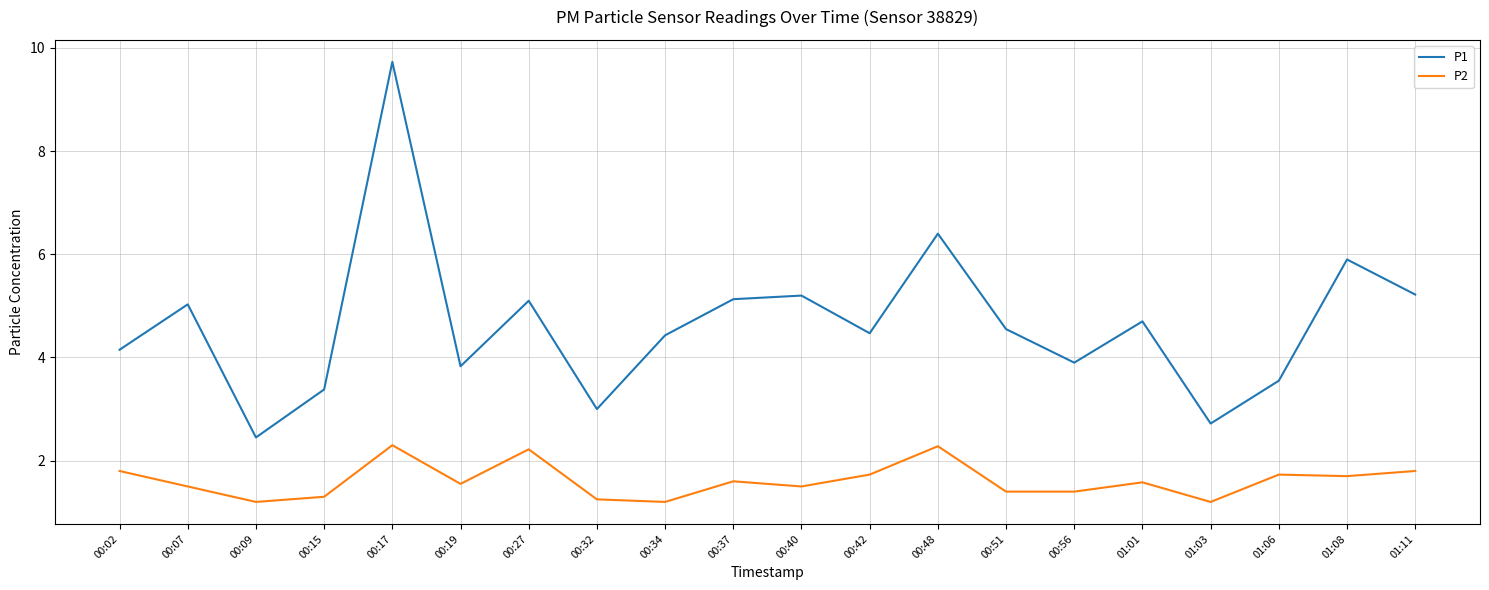

What is the total value across all series at 00:34?

5.6